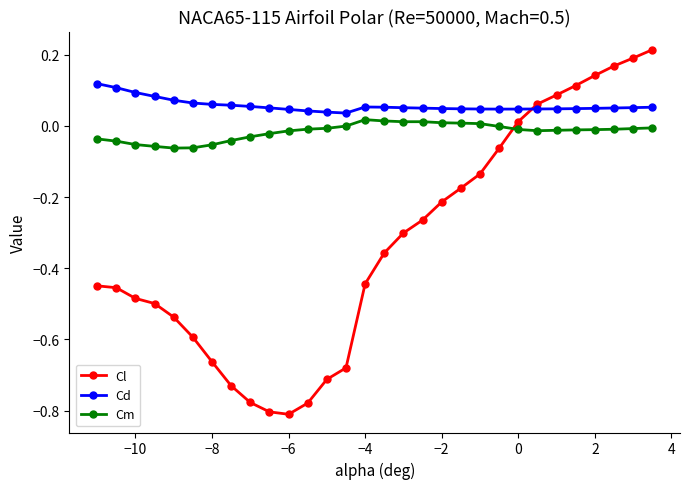

How many interior local valleys does the Cl series have?

1